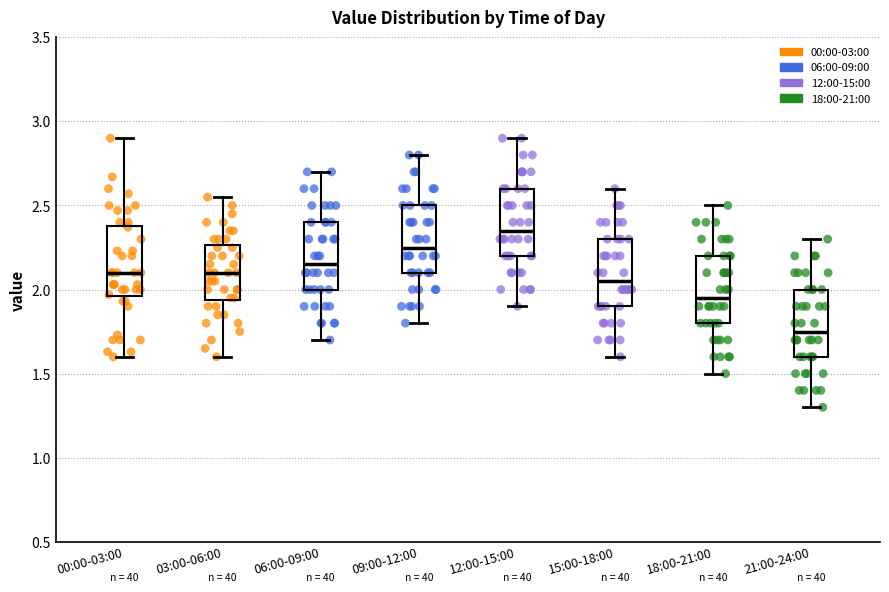

Where is the lower edge of the box for 00:00-03:00 on the y-axis? The values are not printed on the chart, so give them approximately, as read against the axis.

1.95